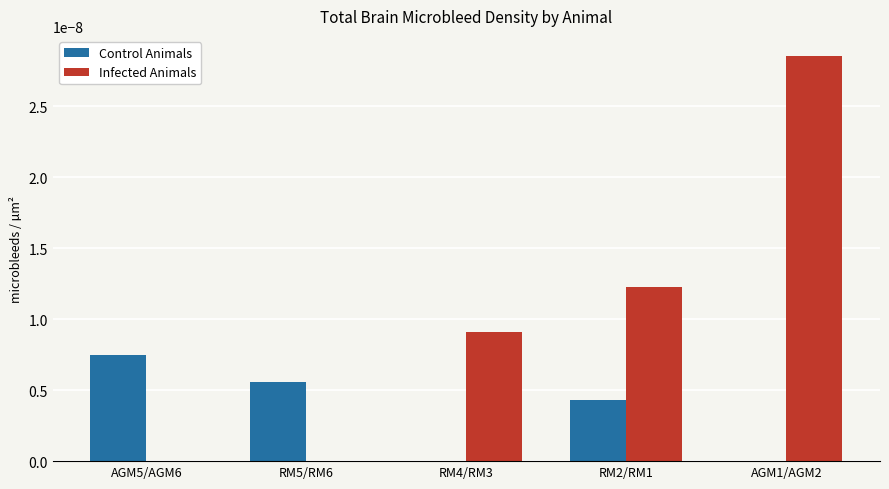

The Infected Animals series shows 0.0 at RM5/RM6. True or false?

True